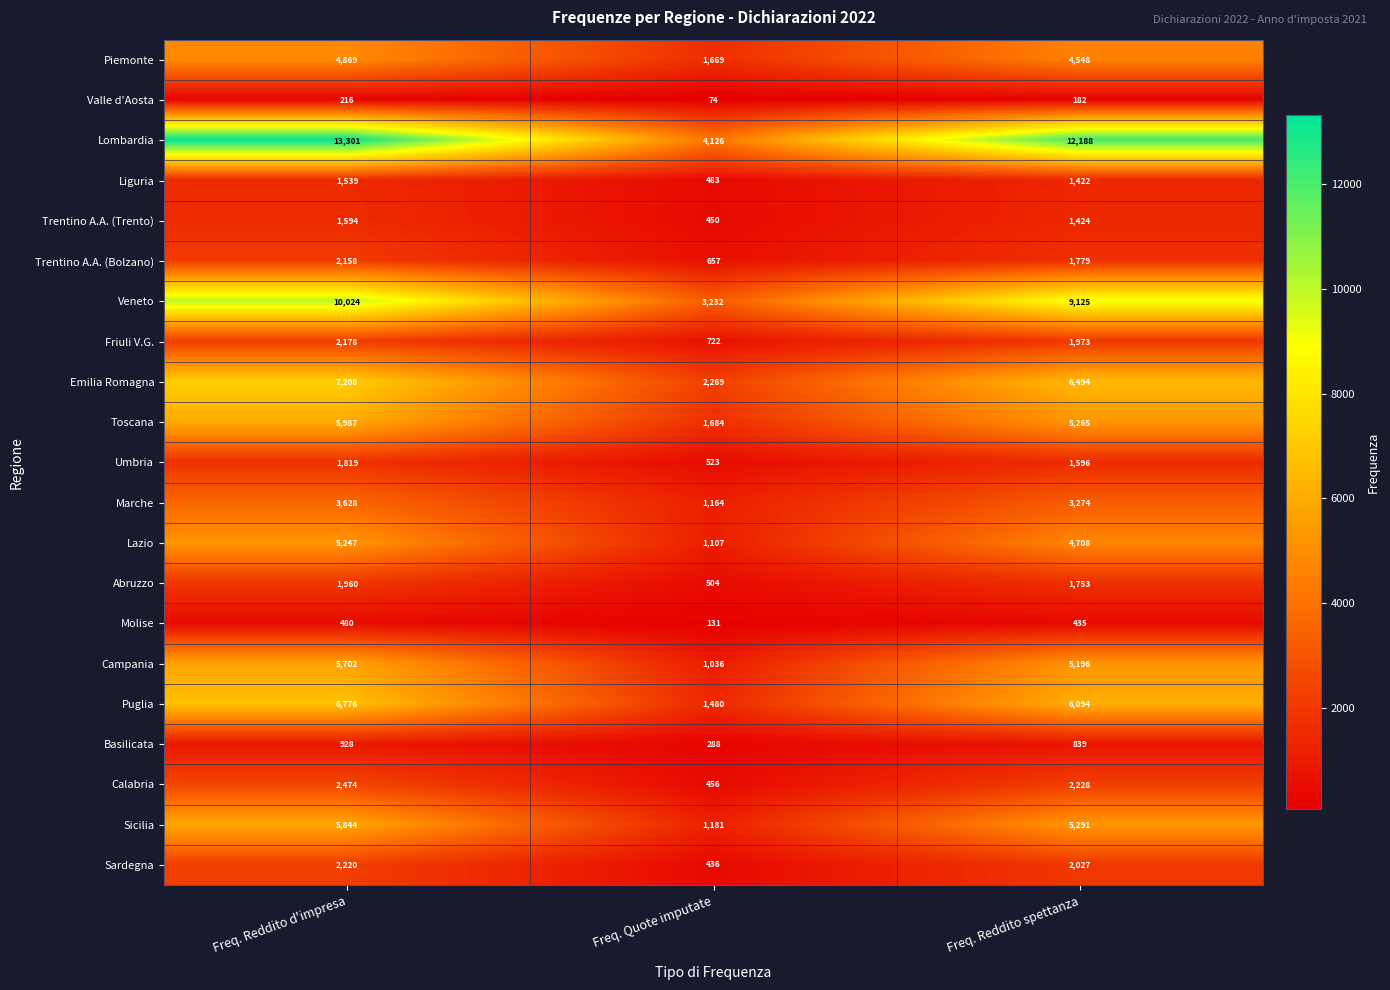

What is the average value of the Lombardia series?

9872